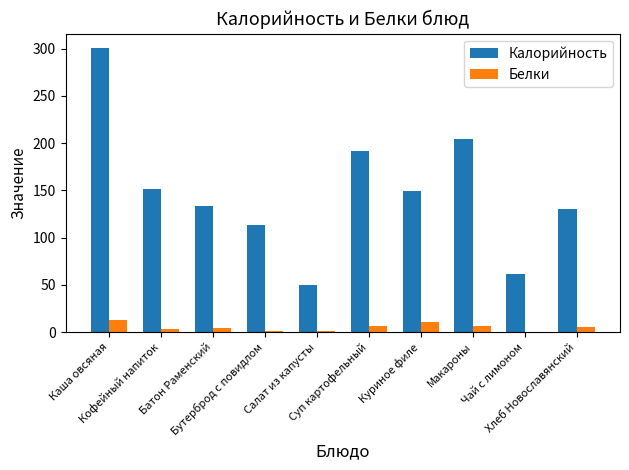

What is the sum of all Калорийность values?

1486.8